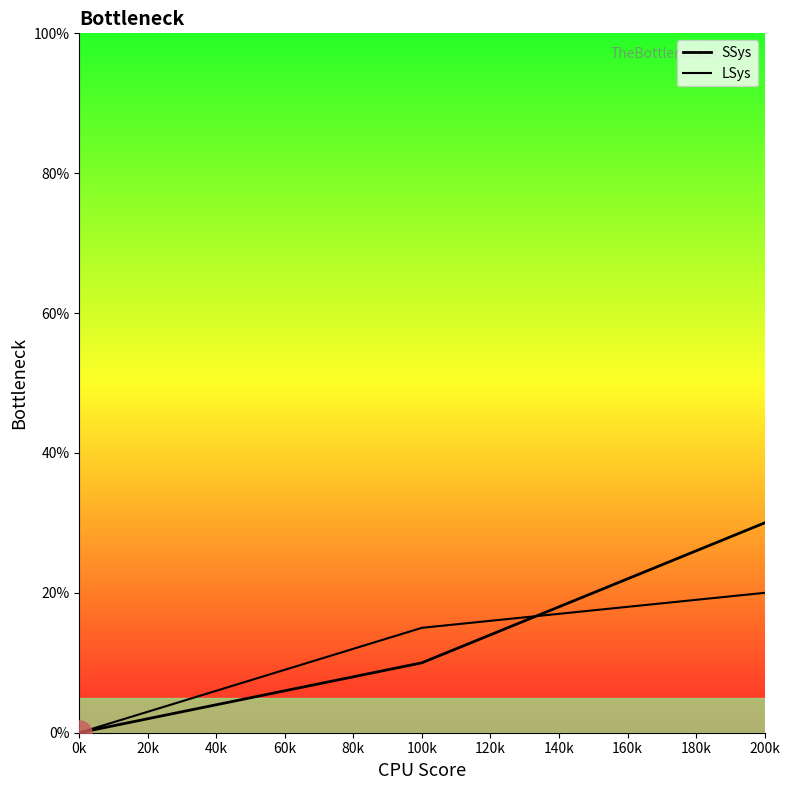

What is the maximum value for SSys?

30.0